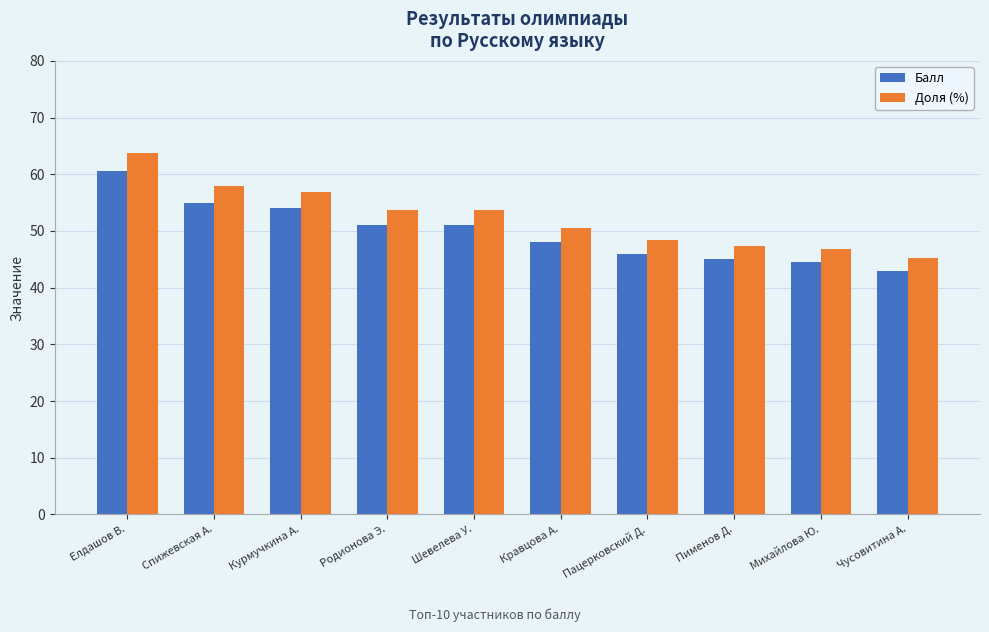

How many values in the Балл series are below 51?

5